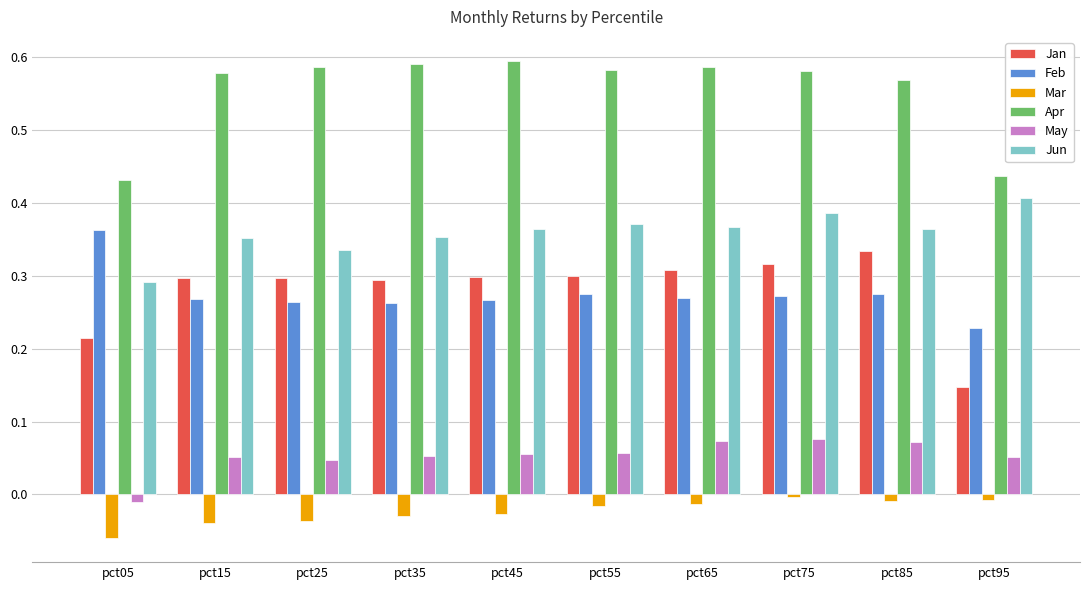

What are all the series names shown in the legend?

Jan, Feb, Mar, Apr, May, Jun